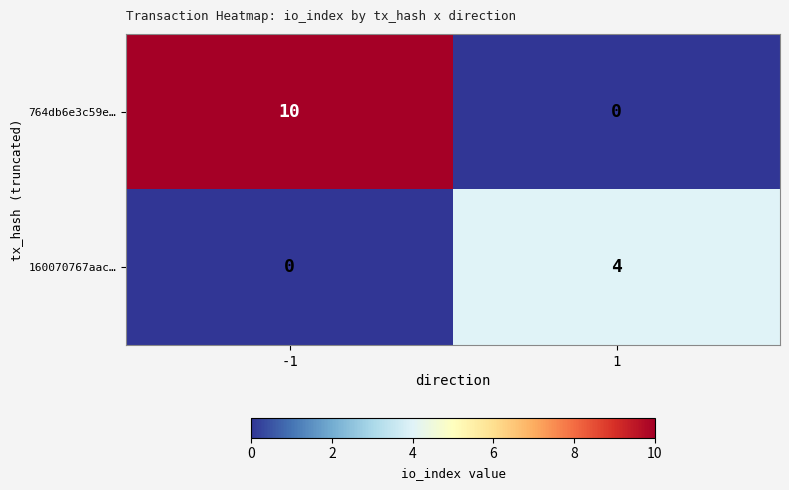

What is the difference between the 160070767aac… values at -1 and 1?

4